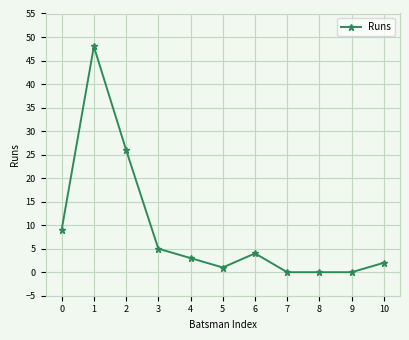

What is the maximum value shown in the chart?

48